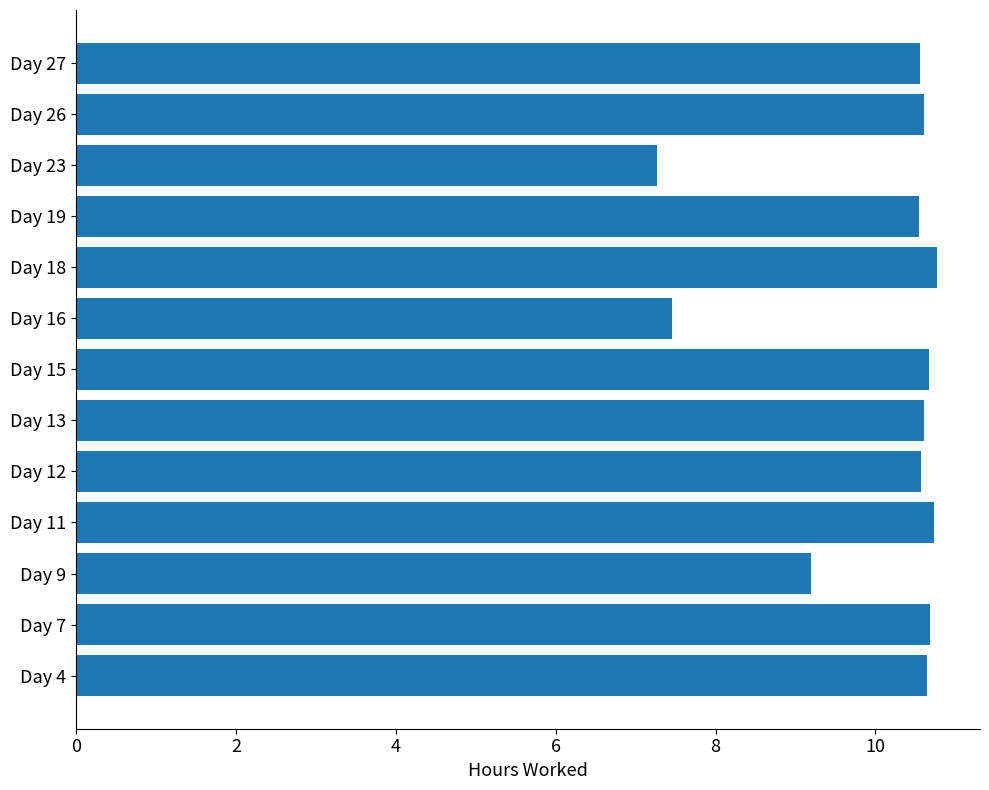

What is the smallest value displayed?

7.3